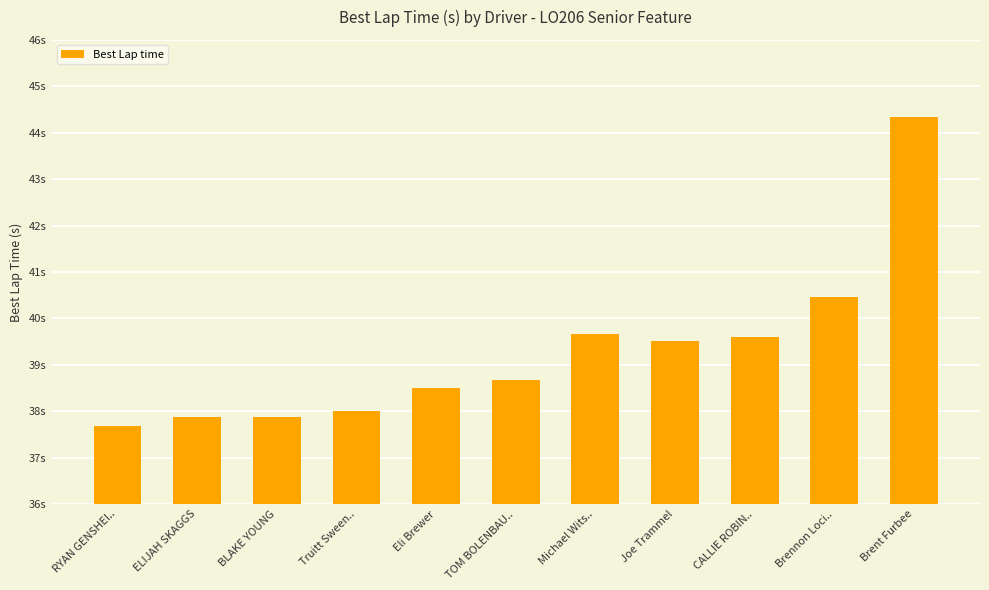

The chart shows a value of 39.7 at Michael Wits... True or false?

True